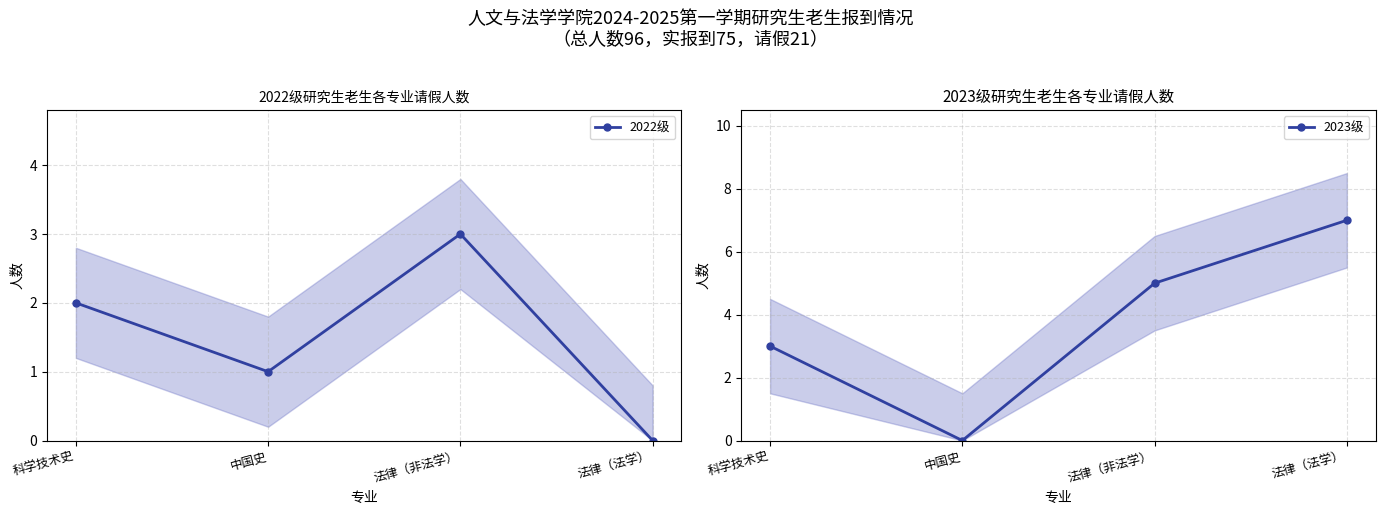

Rank the series by their maximum value, from highest to lowest.

2023级, 2022级